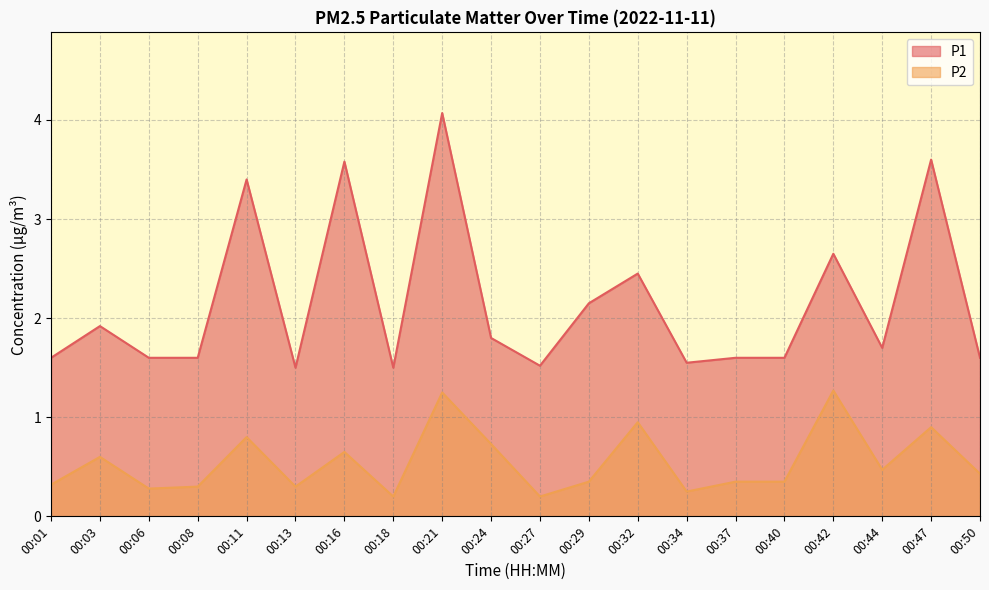

Reading left to right, what are all the values shown in this chart?

P1: 1.6	1.9	1.6	1.6	3.4	1.5	3.6	1.5	4.1	1.8	1.5	2.1	2.5	1.6	1.6	1.6	2.6	1.7	3.6	1.6
P2: 0.3	0.6	0.3	0.3	0.8	0.3	0.7	0.2	1.2	0.7	0.2	0.3	0.9	0.2	0.3	0.3	1.3	0.5	0.9	0.4